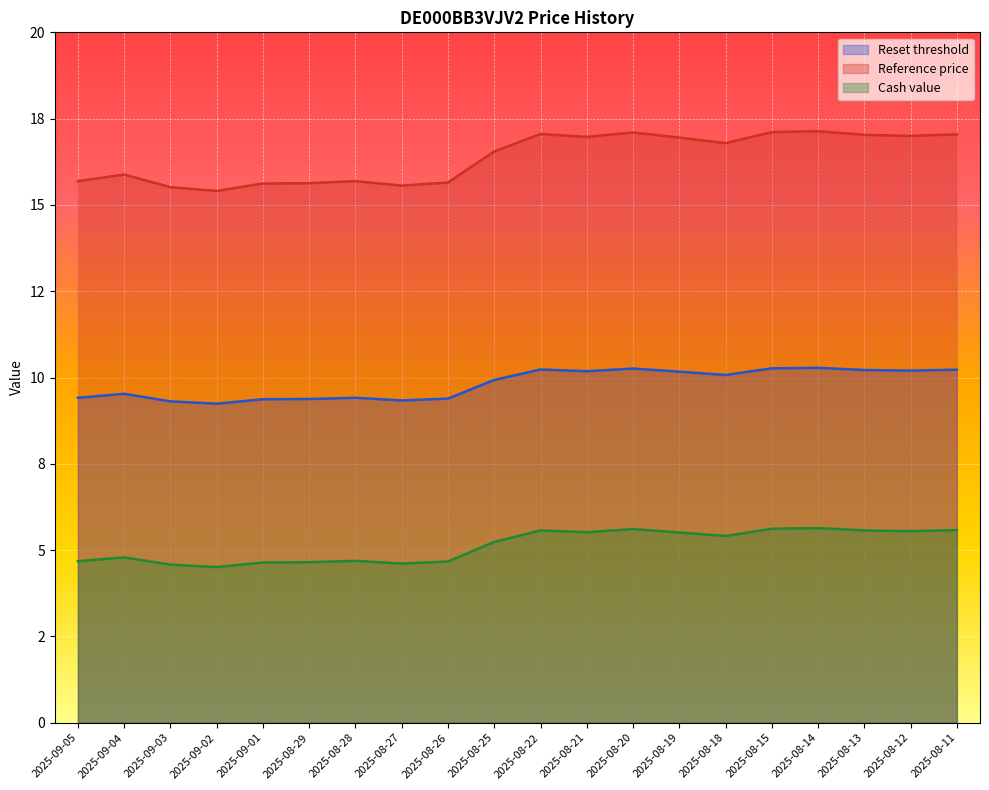

What is the label of the 7th point from the right?

2025-08-19